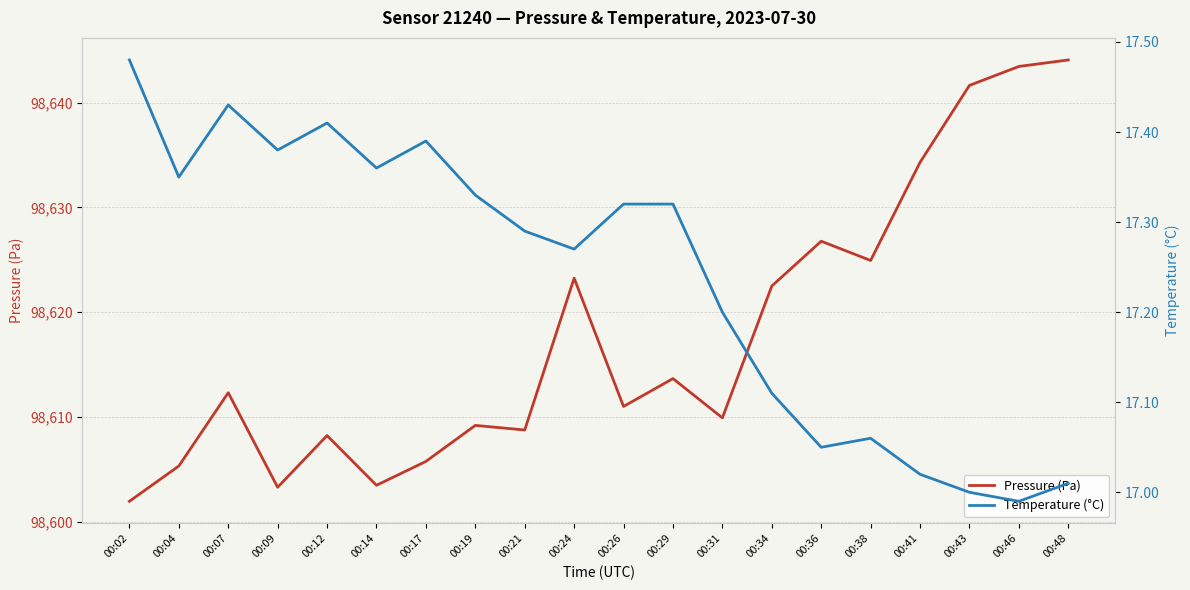

How many lines are shown in the chart?

2